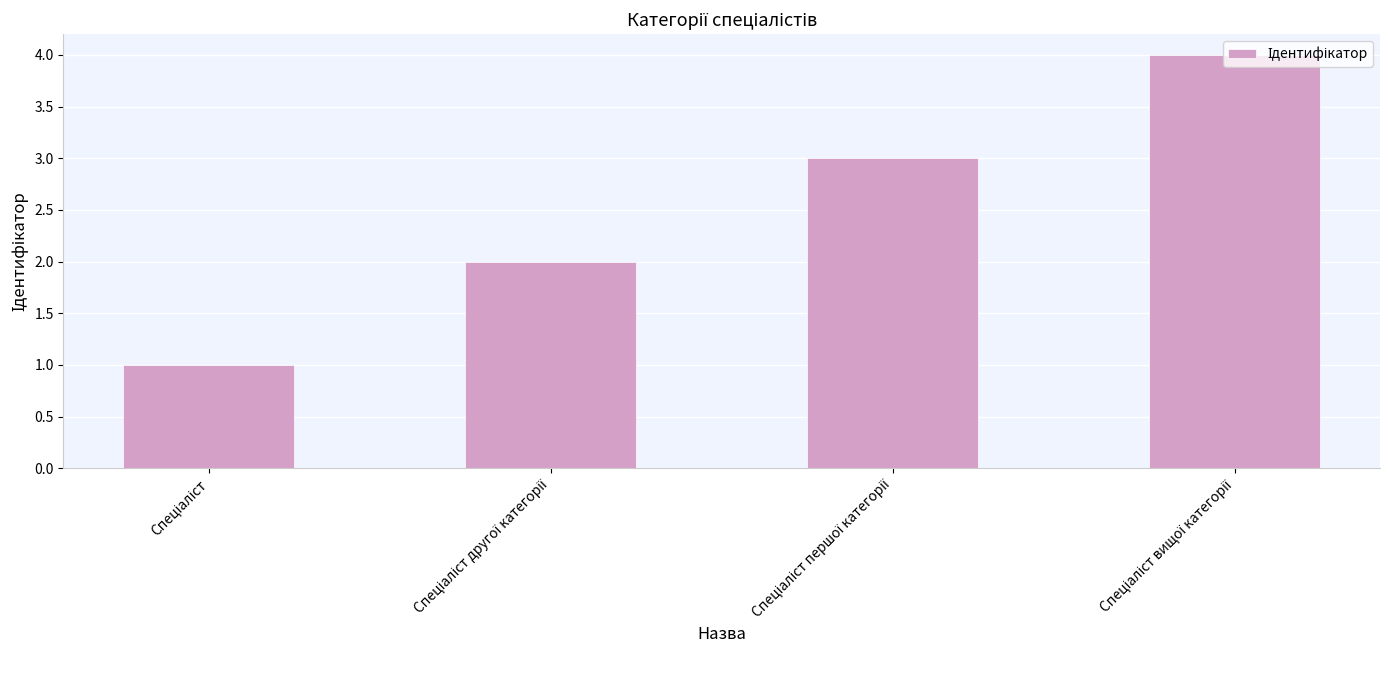

What is the greatest value displayed?

4